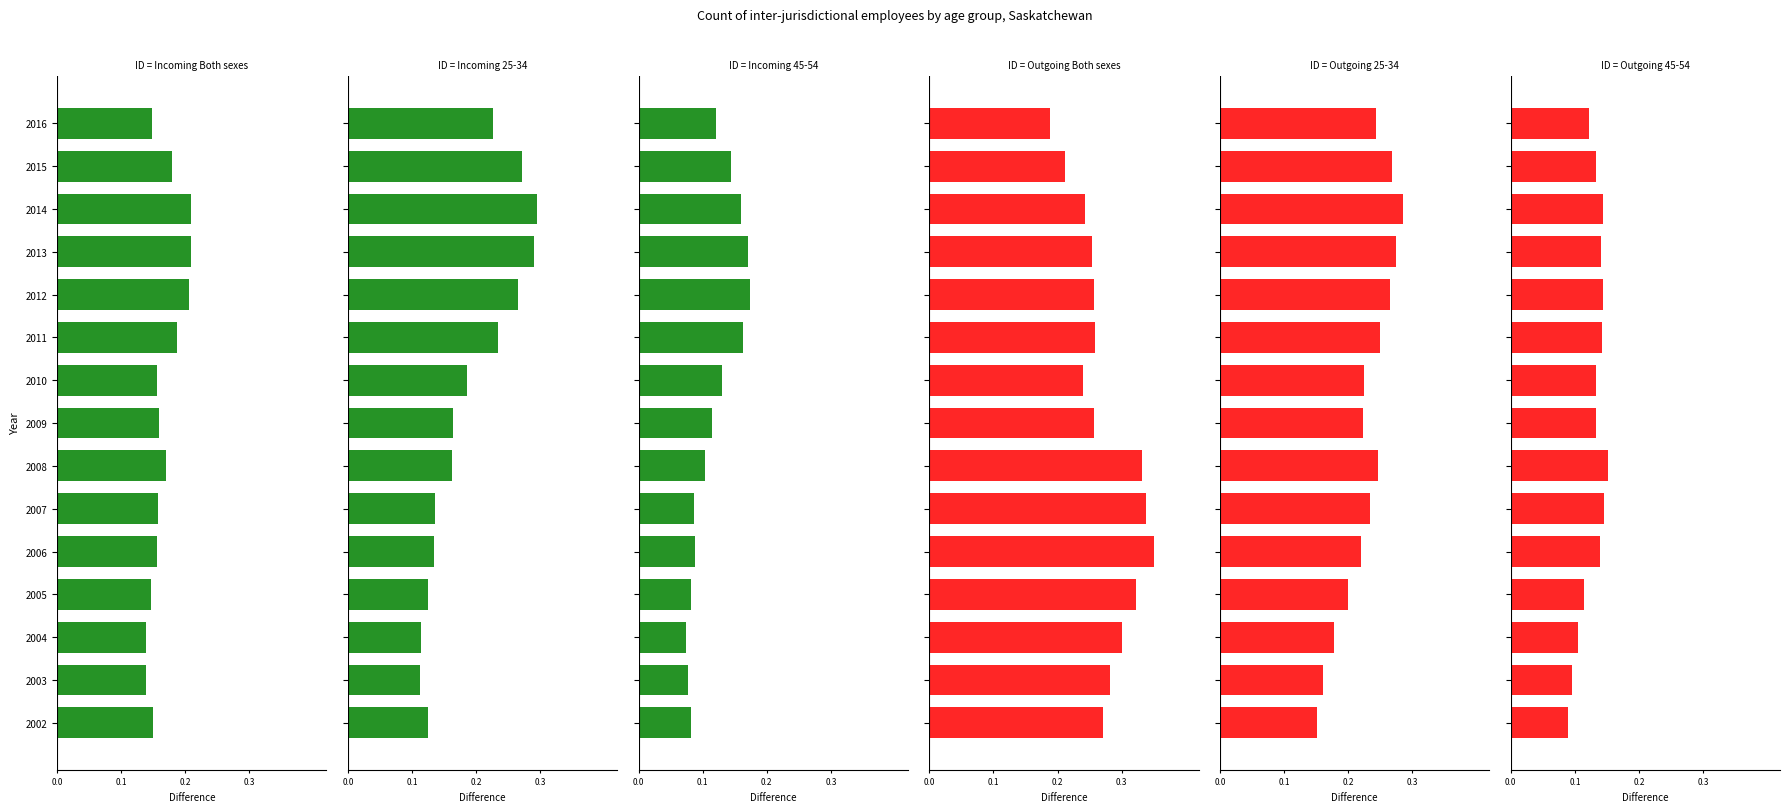

What are all the series names shown in the legend?

Incoming Both sexes, Incoming 25-34, Incoming 45-54, Outgoing Both sexes, Outgoing 25-34, Outgoing 45-54